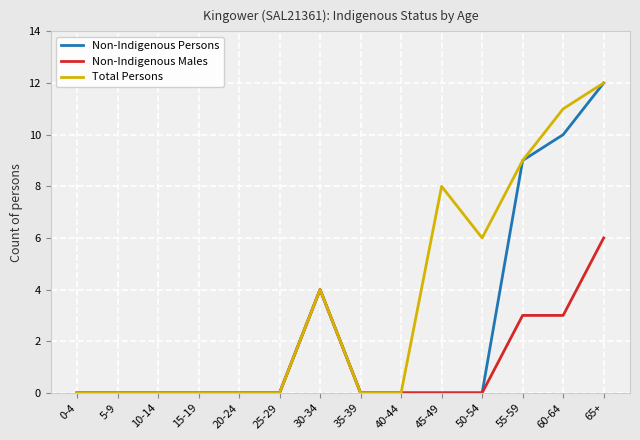

What position from the left is 65+?

14